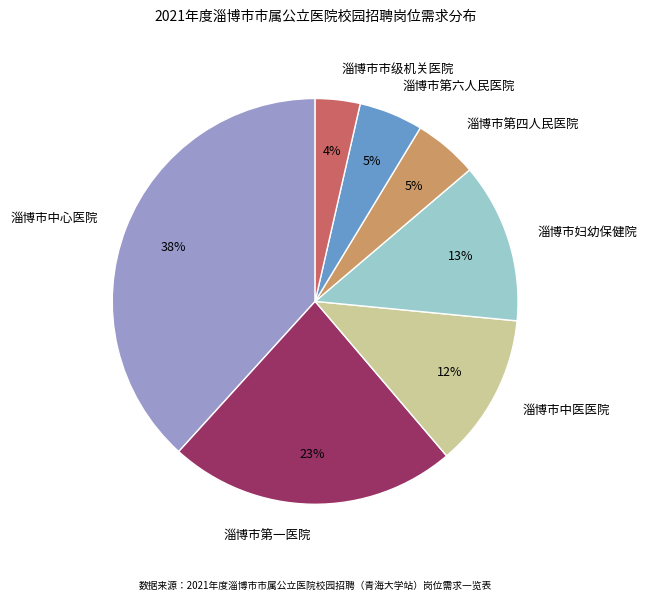

What is the smallest slice in the pie chart?

淄博市市级机关医院